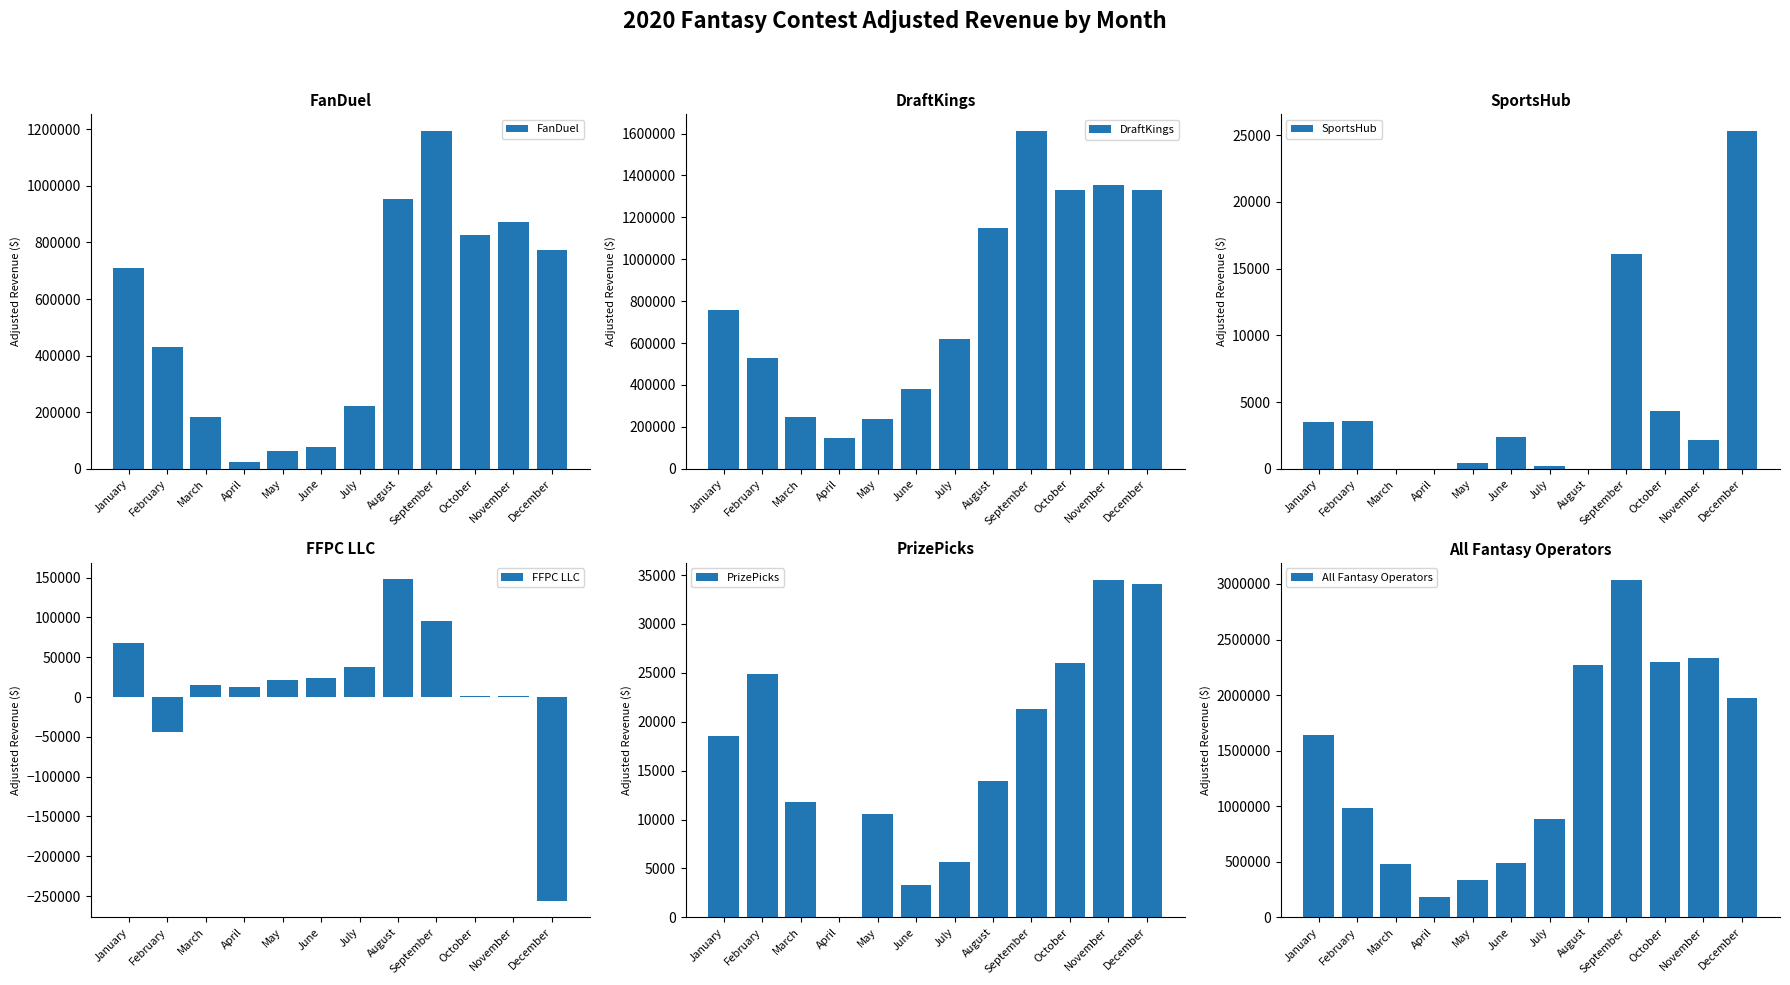

Is it true that DraftKings equals 987802.8 at January?

False